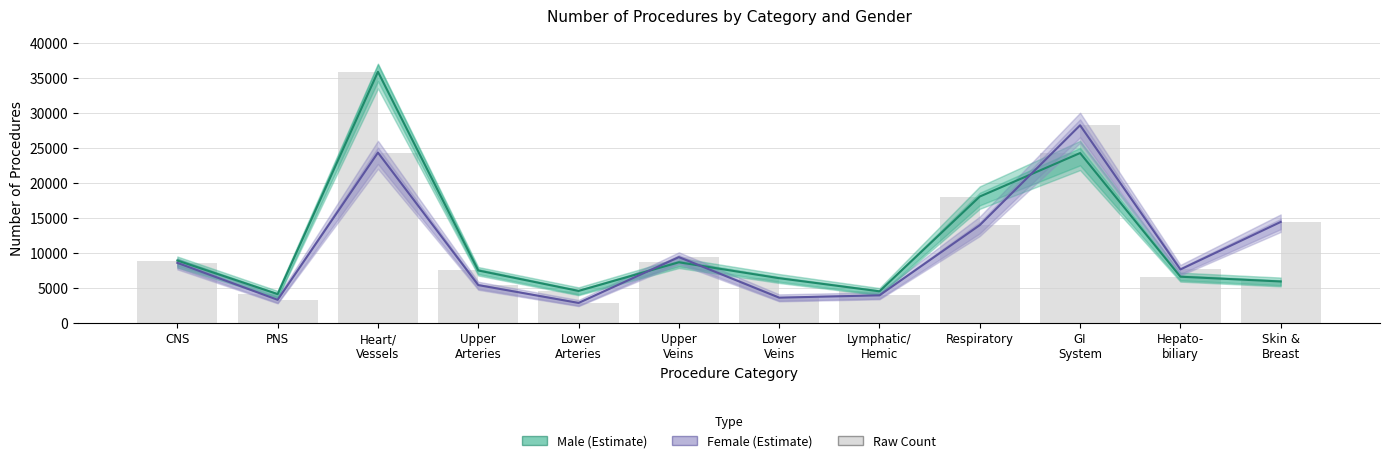

What position from the left is Lower
Arteries?

5